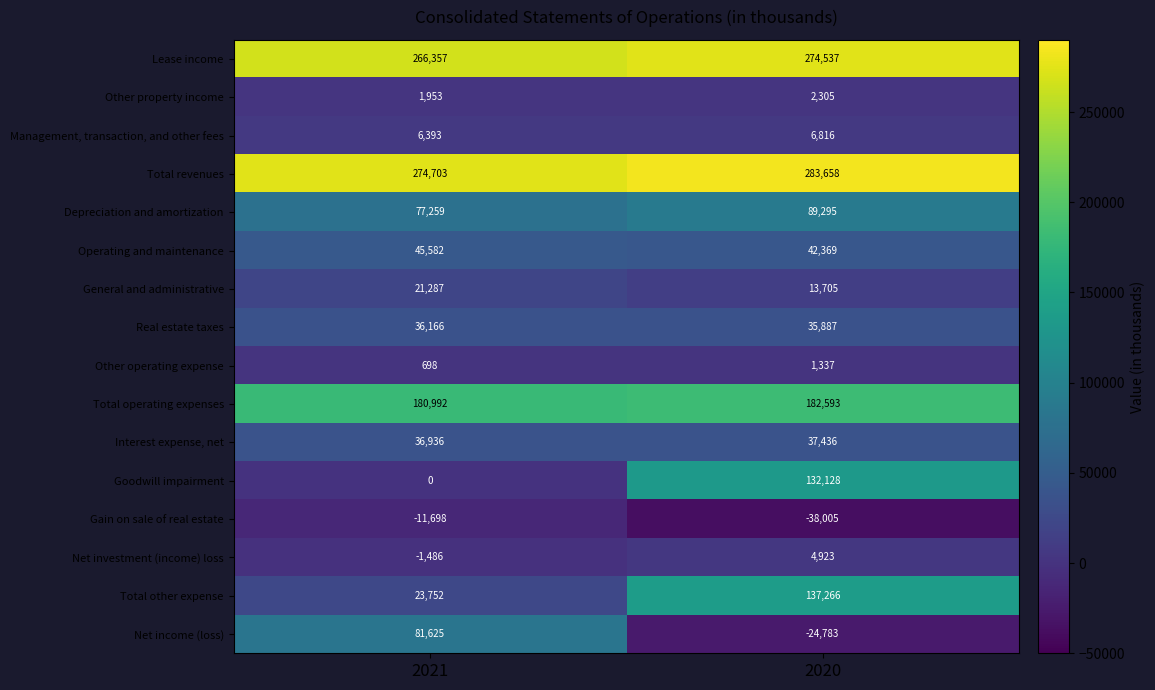

What is the sum of all Operating and maintenance values?

87951